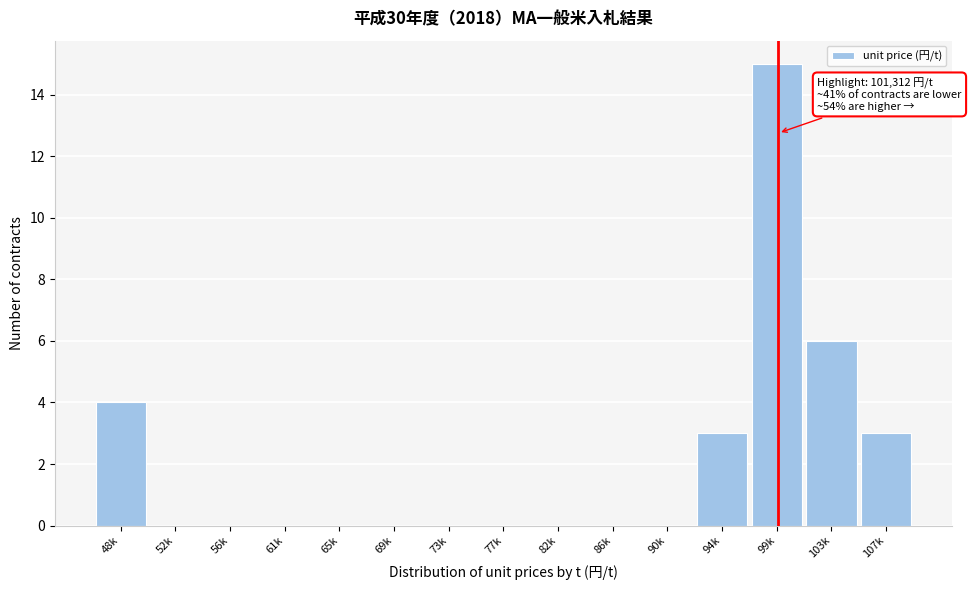

Reading right to left, list all the values displayed in this chart.

107k=3	103k=6	99k=15	94k=3	90k=0	86k=0	82k=0	77k=0	73k=0	69k=0	65k=0	61k=0	56k=0	52k=0	48k=4